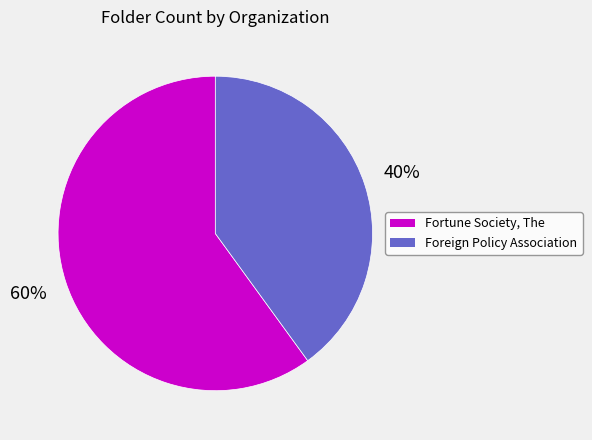

How many slices are in this pie chart?

2